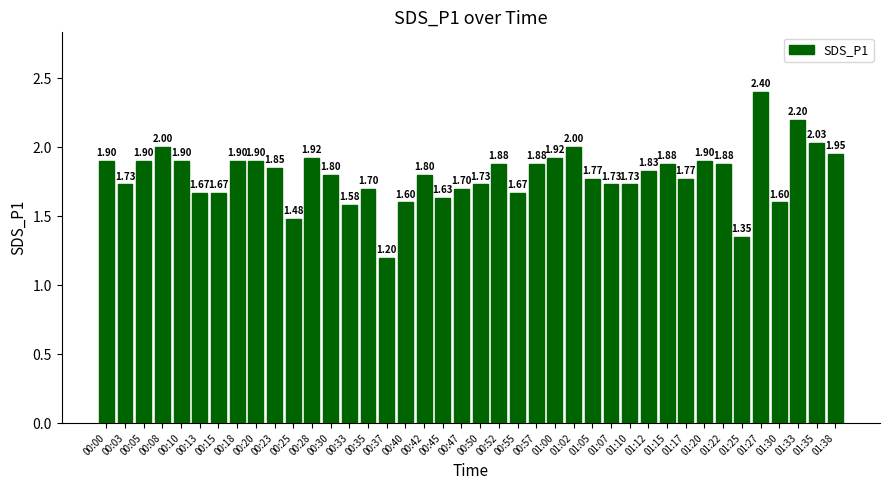

Which has a higher value, 00:45 or 00:42?

00:42